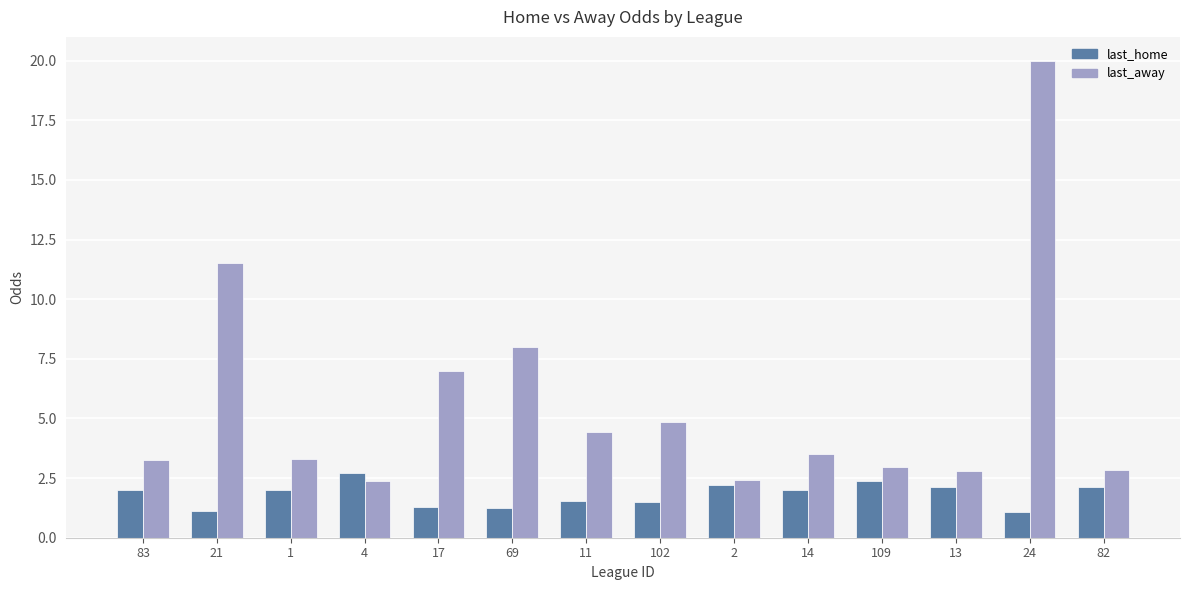

What is the greatest value displayed?

20.0